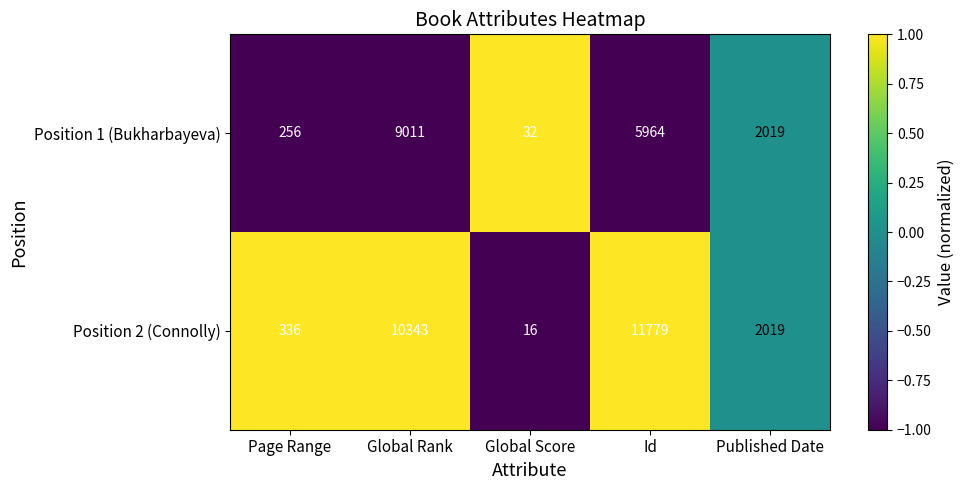

How many values in the Position 1 (Bukharbayeva) series are below 2019?

2